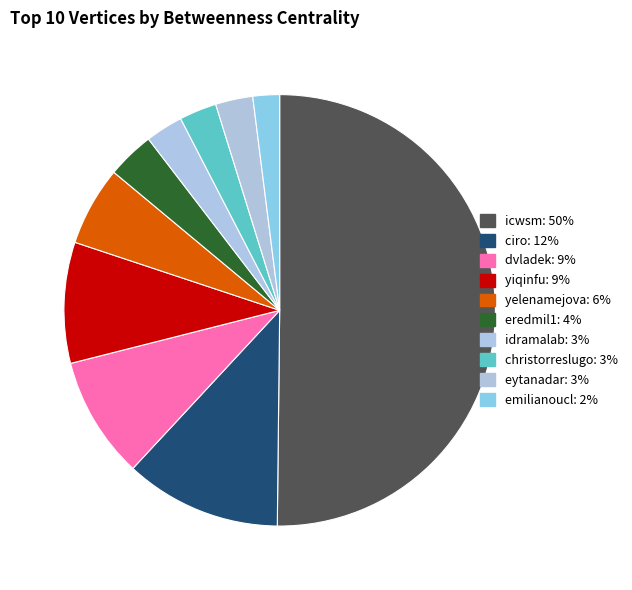

Rank the categories by value from lowest to highest.

emilianoucl, christorreslugo, eytanadar, idramalab, eredmil1, yelenamejova, yiqinfu, dvladek, ciro, icwsm